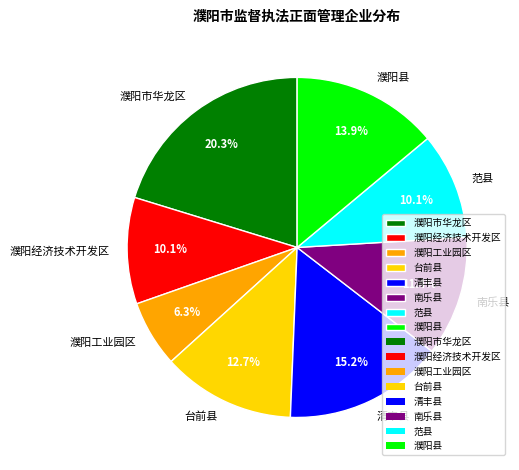

Between 濮阳经济技术开发区 and 濮阳市华龙区, which is larger?

濮阳市华龙区